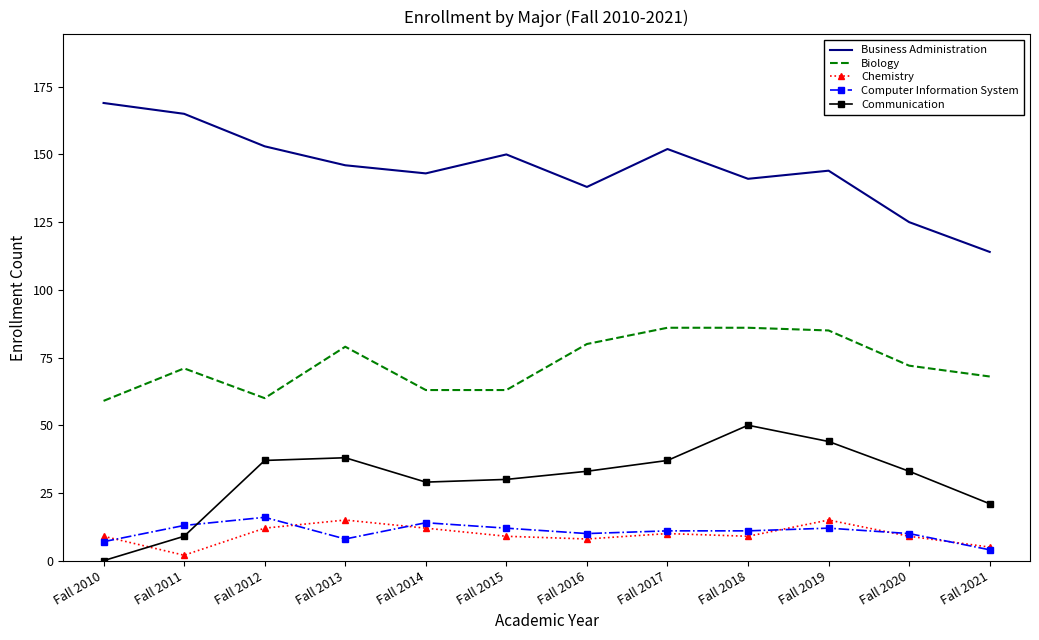

Where do Chemistry and Computer Information System first cross each other?

Fall 2010 and Fall 2011